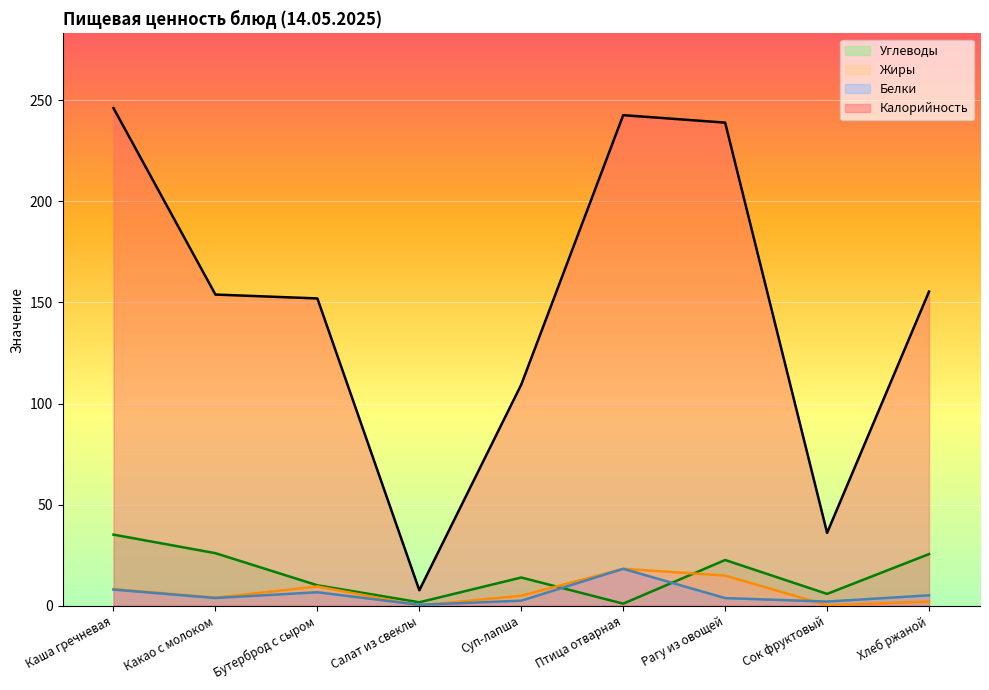

How many times do Углеводы and Белки cross each other?

2